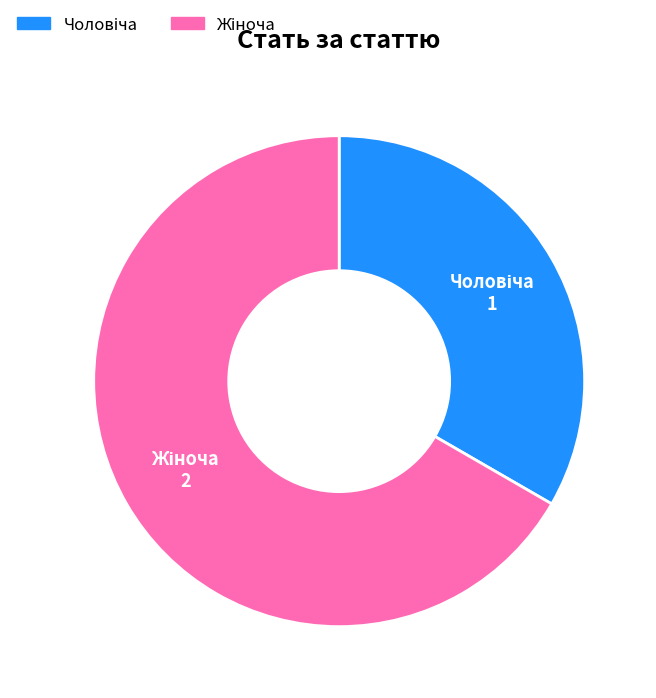

Does any single category account for the majority?

Yes